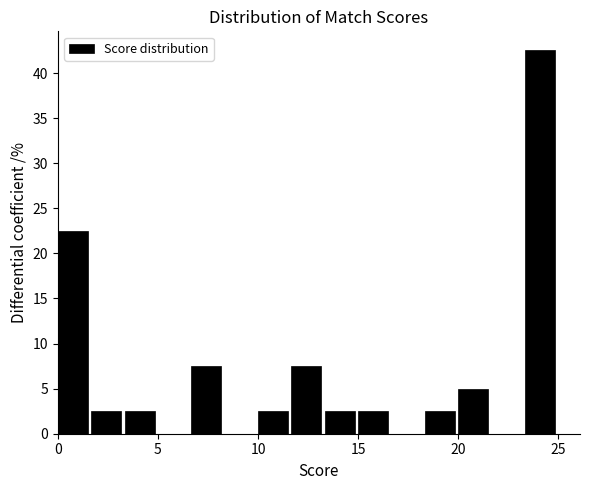

Around what value on the x-axis is the tallest bar? Give the approximate position of its centre, as read against the axis.

24.0